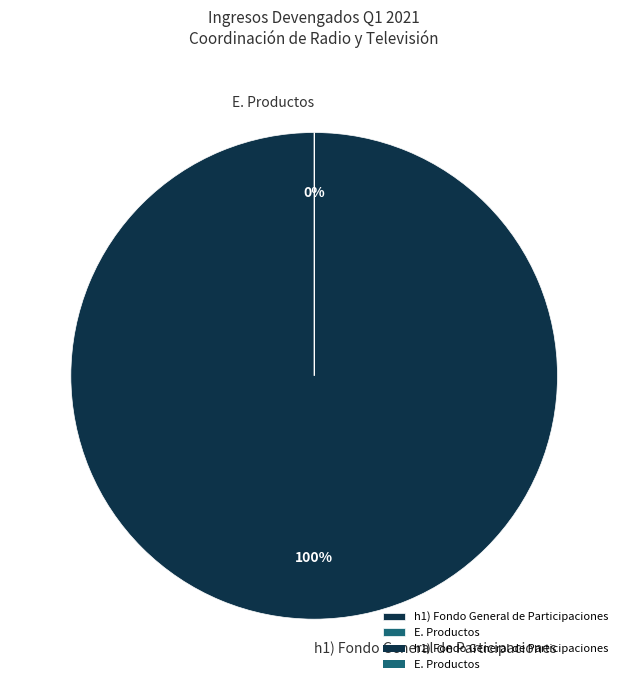

What is the largest slice in the pie chart?

h1) Fondo General de Participaciones